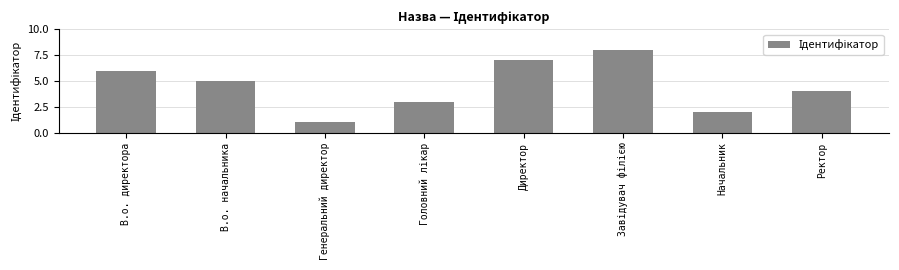

Reading left to right, list all the values displayed in this chart.

6	5	1	3	7	8	2	4